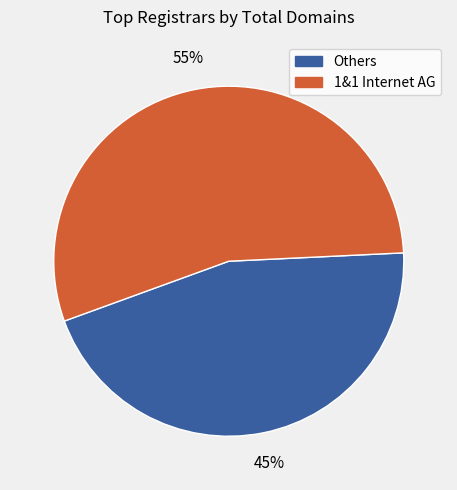

To the nearest percent, what is the difference between the largest and smallest slice percentages?

10%